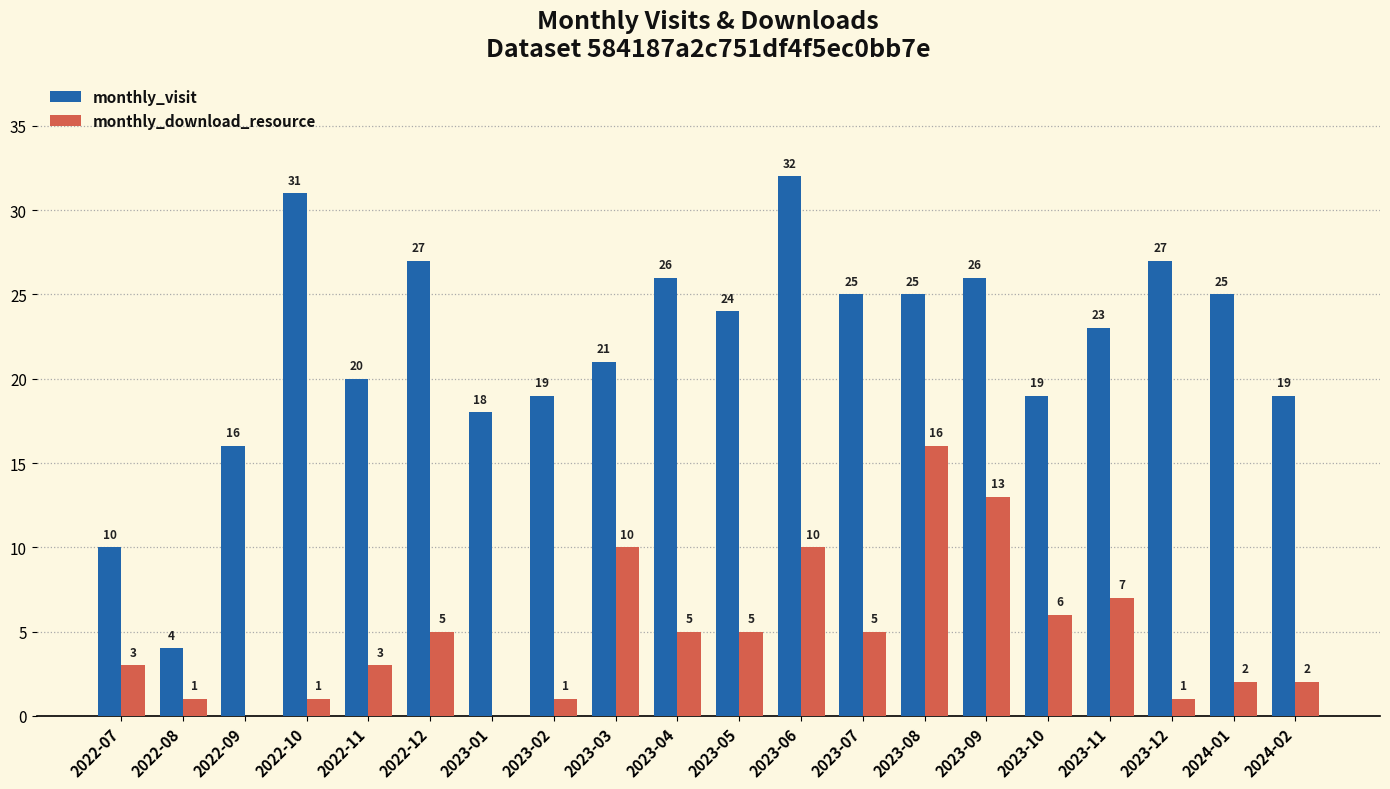

What is the sum of all monthly_download_resource values?

96